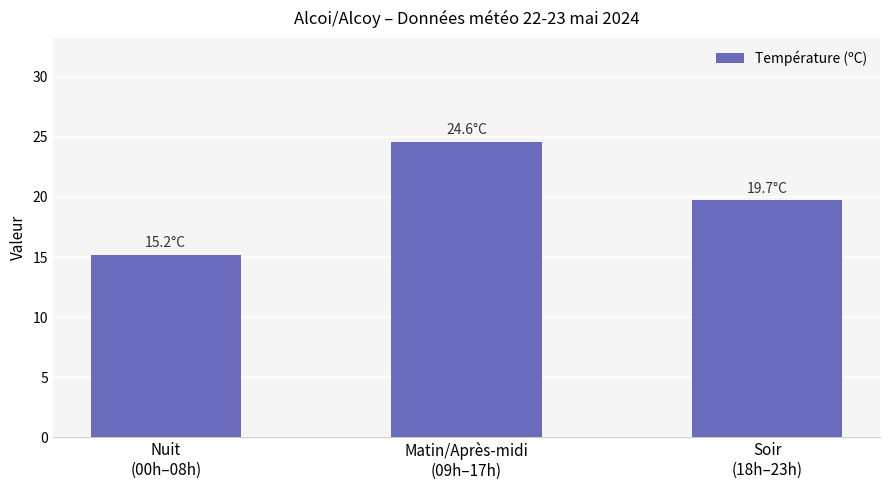

Between Soir
(18h–23h) and Matin/Après-midi
(09h–17h), which is larger?

Matin/Après-midi
(09h–17h)